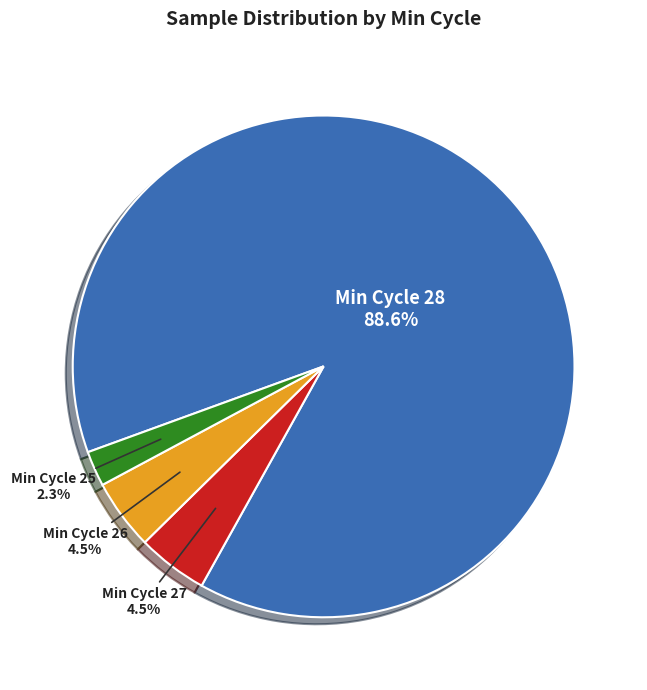

What is the smallest slice in the pie chart?

Min Cycle 25